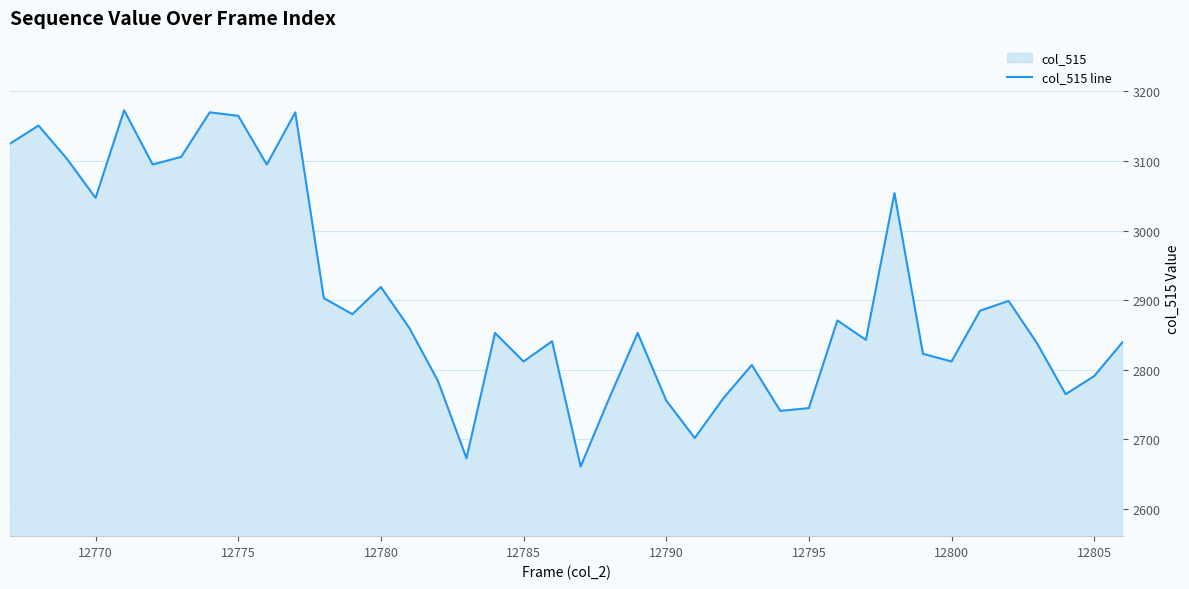

Reading left to right, list all the values displayed in this chart.

3125	3151	3103	3047	3173	3095	3106	3170	3165	3095	3170	2903	2880	2919	2860	2784	2673	2853	2812	2841	2661	2759	2853	2756	2702	2759	2807	2741	2745	2871	2843	3054	2823	2812	2885	2899	2838	2765	2791	2840